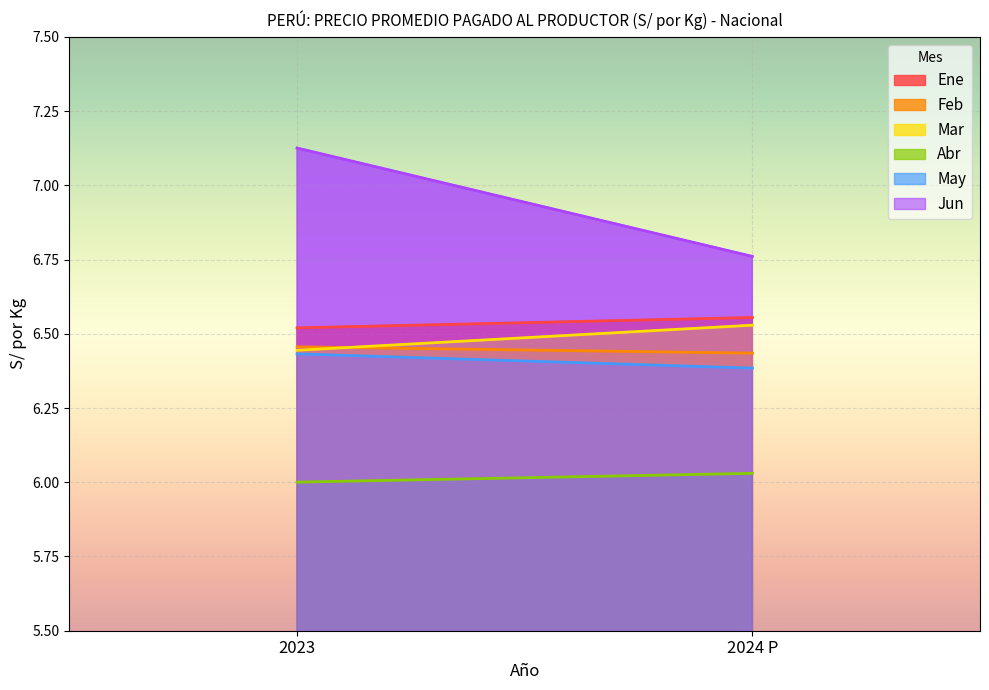

Does the chart display data point markers on the line(s)?

No